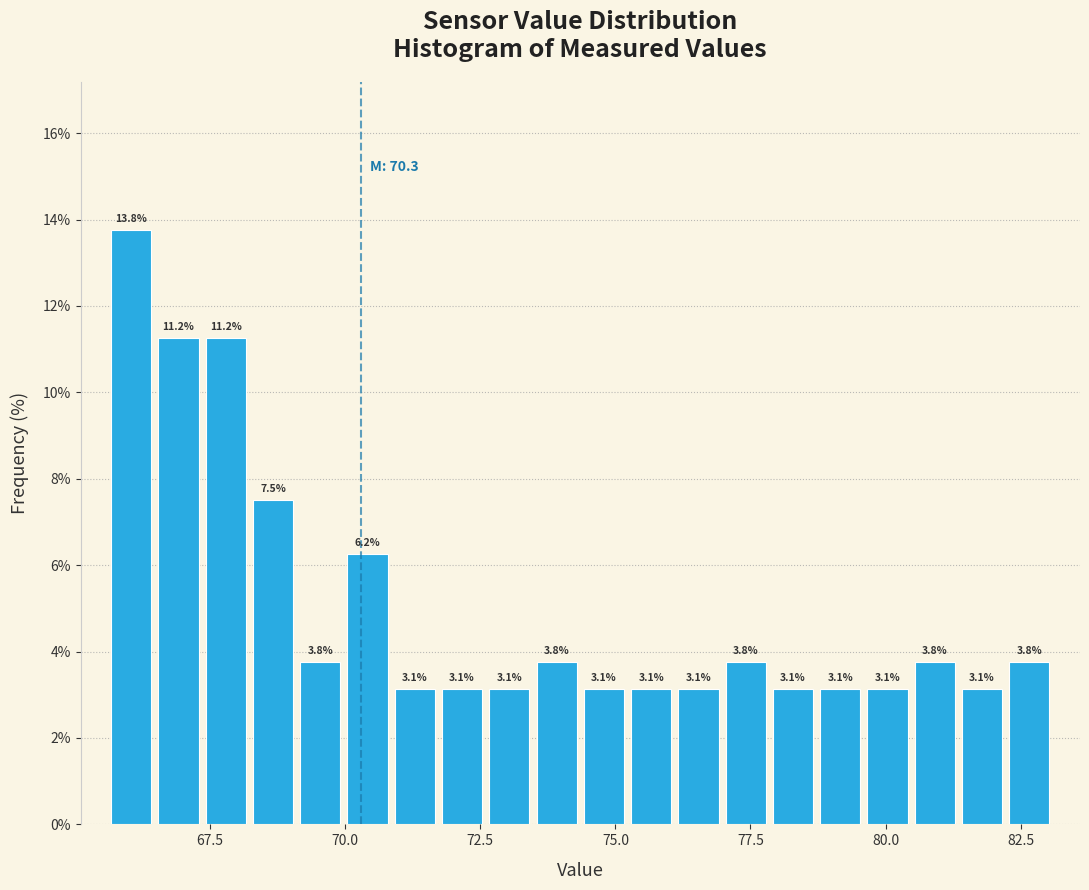

Read against the x-axis, roughly where is the centre of the tallest bar?

66.0